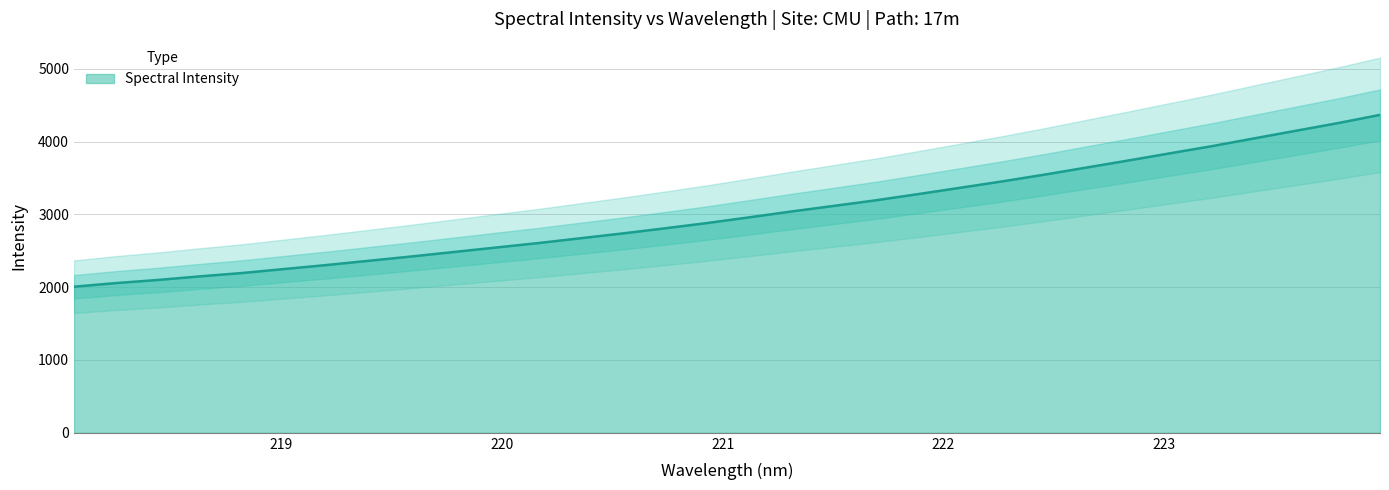

Reading left to right, what are all the values shown in this chart?

2006.5	2056.4	2099.6	2148.9	2194.9	2250.1	2304.7	2362.8	2421.4	2482.5	2543.9	2604.8	2671.1	2737.0	2807.0	2879.2	2957.6	3037.7	3114.2	3191.1	3275.7	3362.7	3450.3	3542.7	3640.2	3737.5	3837.3	3936.2	4042.2	4147.8	4253.0	4366.1